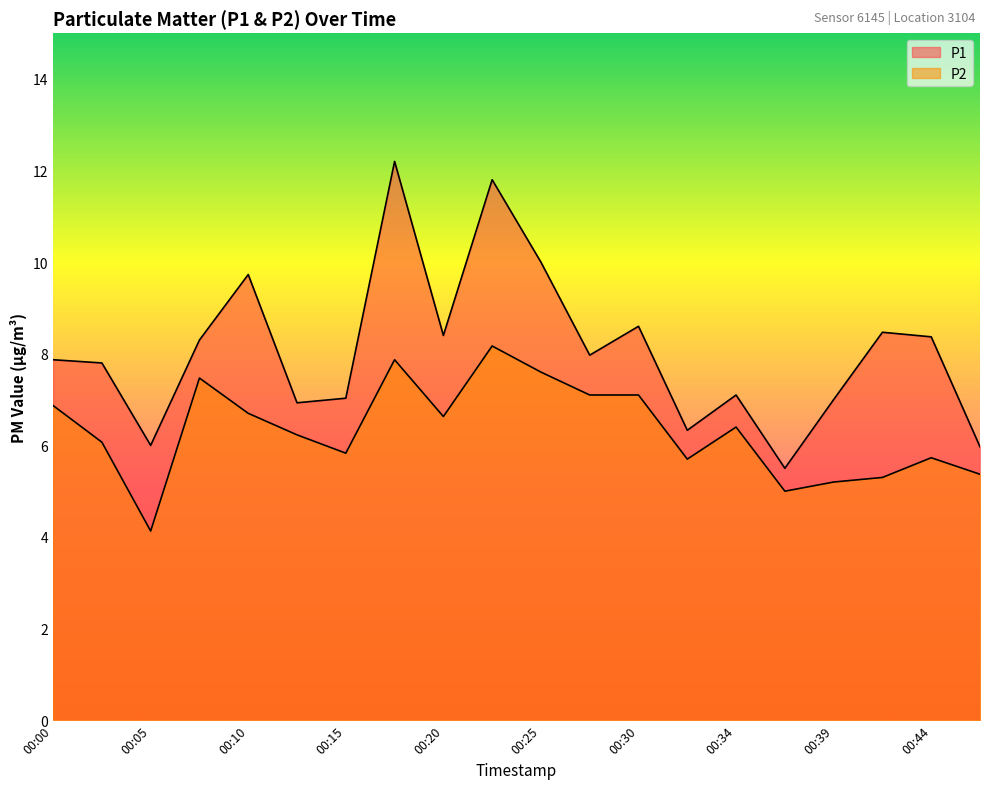

Rank the series by their average value, from lowest to highest.

P2, P1